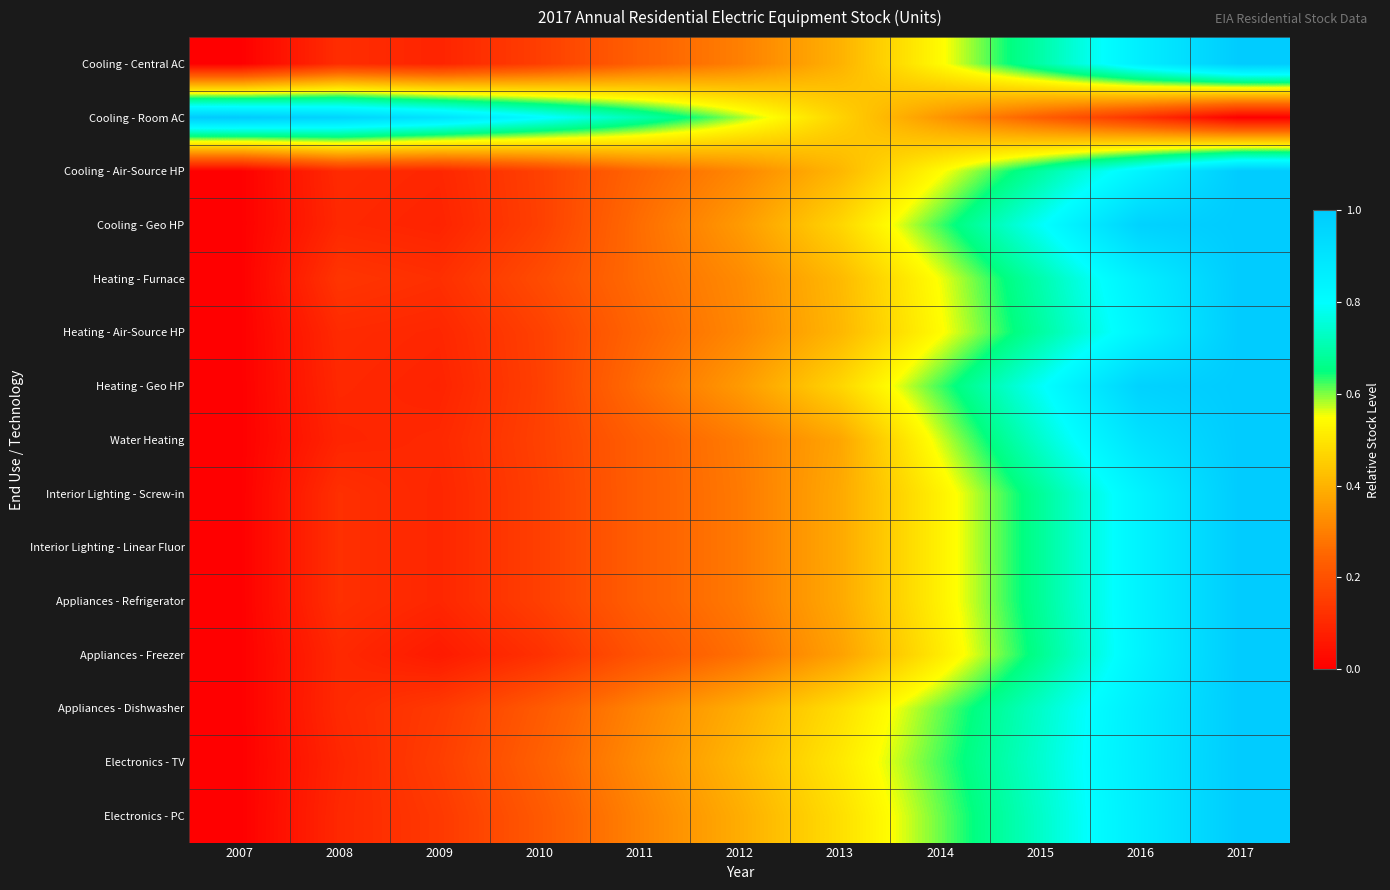

Which category has the lowest value across all series?

2007